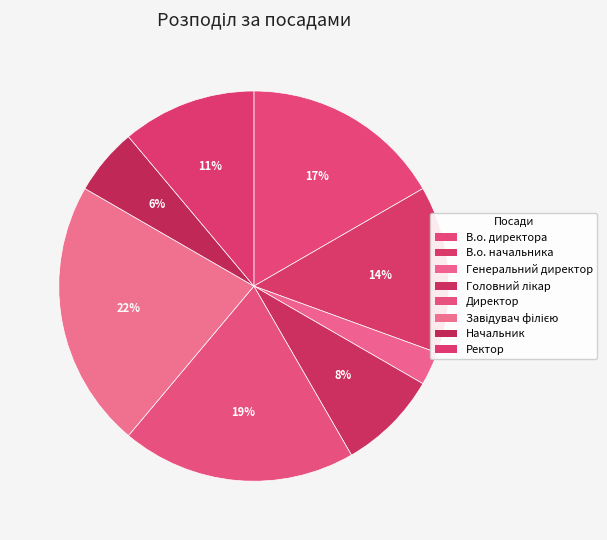

Does Завідувач філією represent more than half of the total?

No